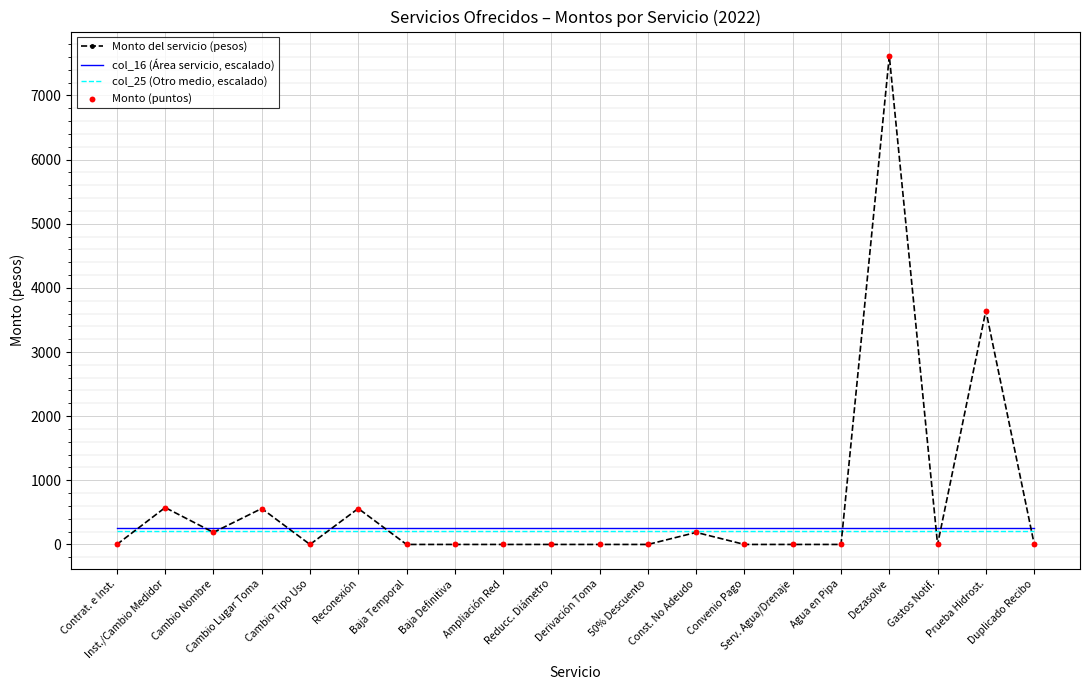

Which series has the widest spread of values?

Monto del servicio (pesos)